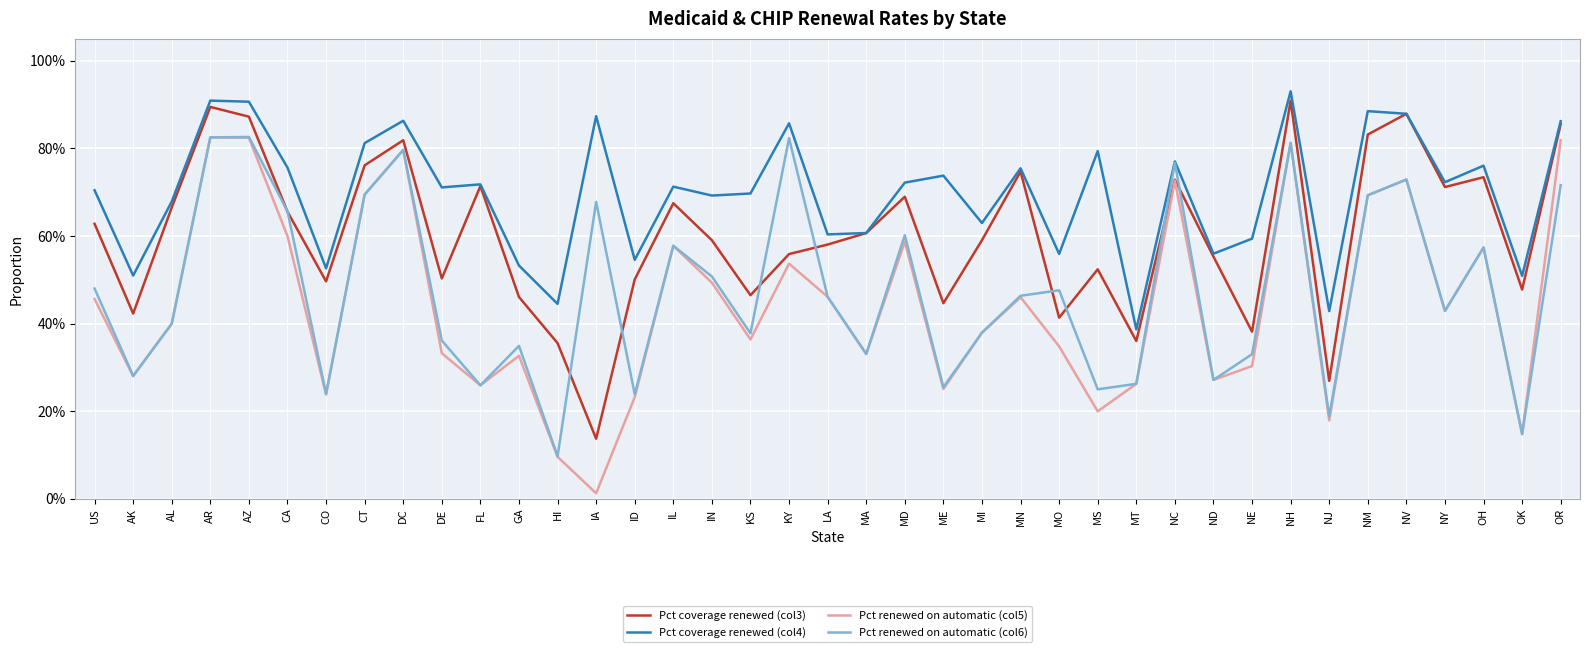

Which series has the widest spread of values?

Pct renewed on automatic (col5)